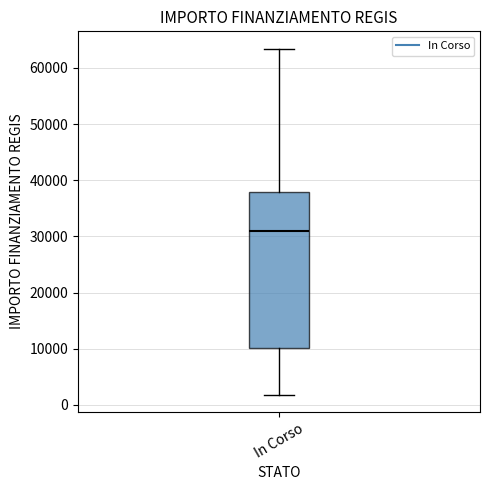

Read this box plot against the y-axis: the position of the median line, the range covered by the box, and the ends of both whiskers. The values are not printed on the chart, so give them approximately, as read against the axis.

median 31000, box 10000 to 38000, whiskers 2000 to 63000